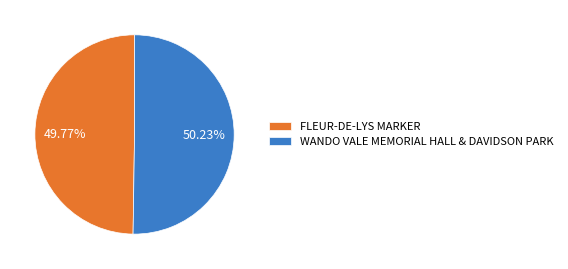

Approximately how many times larger is the value at FLEUR-DE-LYS MARKER compared to WANDO VALE MEMORIAL HALL & DAVIDSON PARK?

1.0